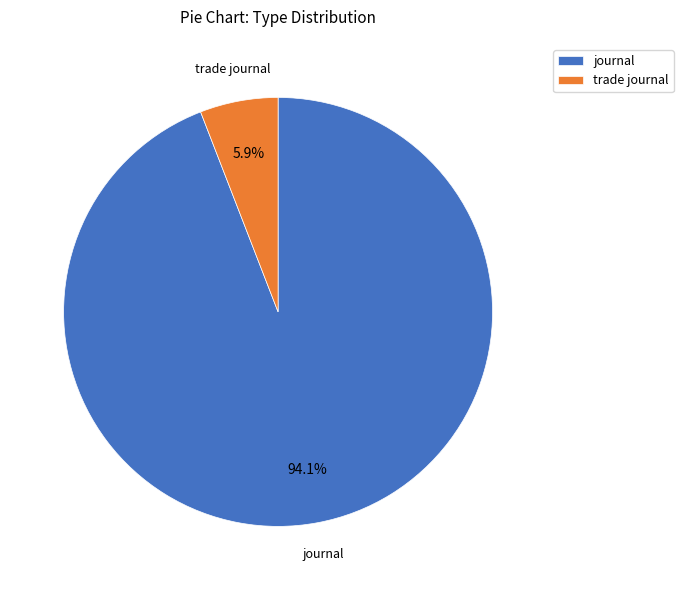

To the nearest percent, what is the difference between the trade journal and journal slice percentages?

88%